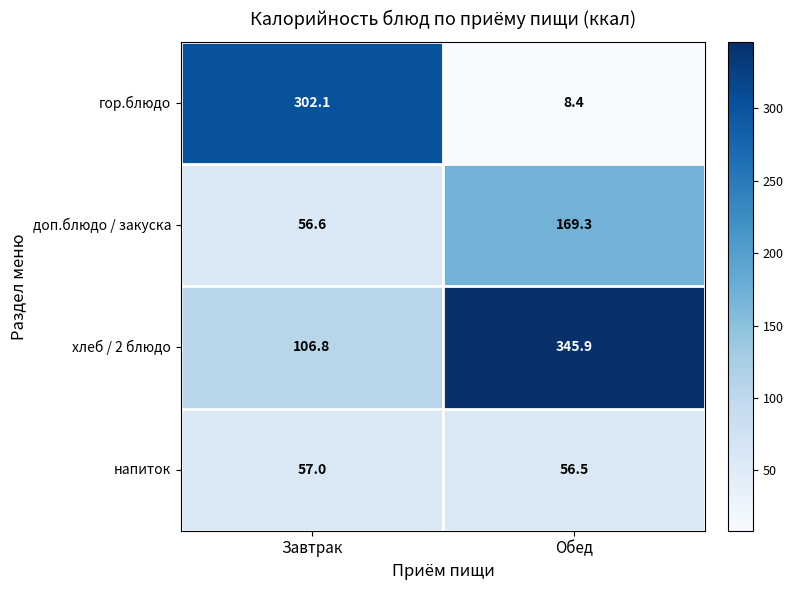

The хлеб / 2 блюдо series shows 345.9 at Обед. True or false?

True